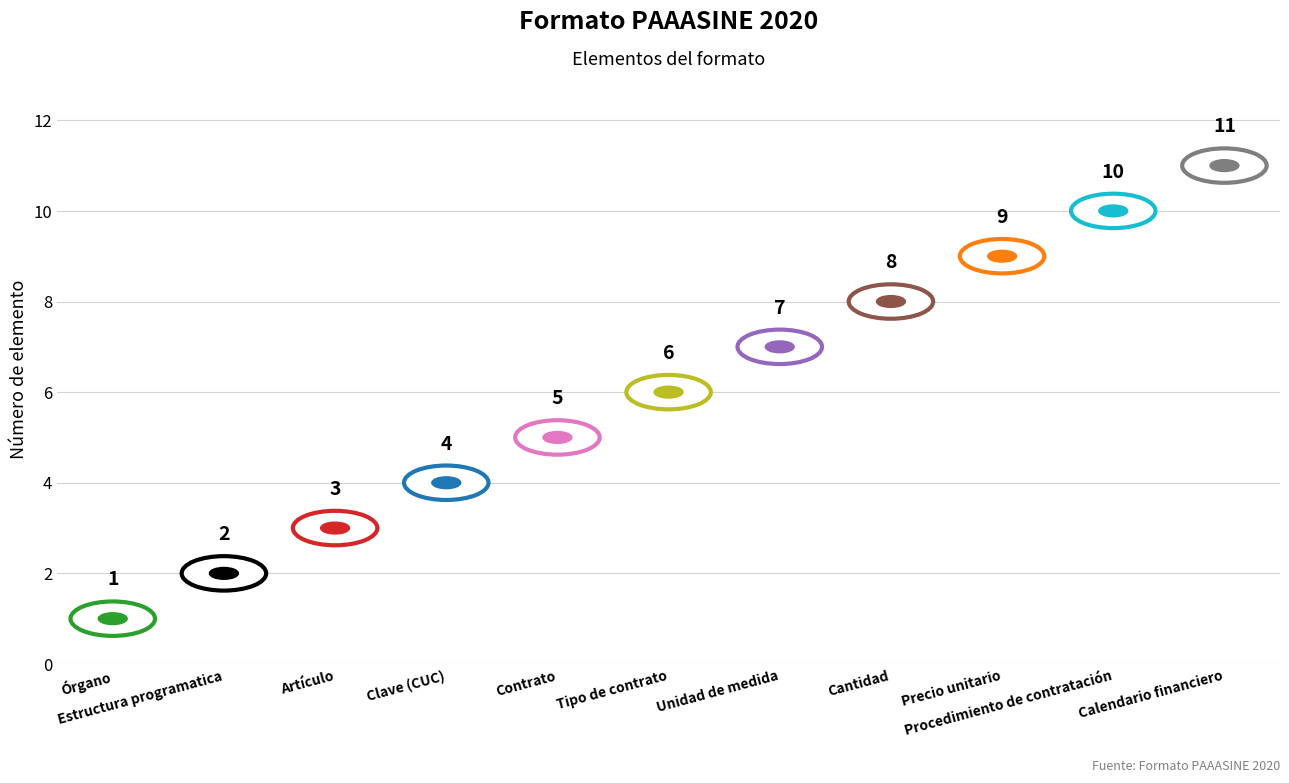

At which category does the chart reach its peak across all series?

Calendario financiero